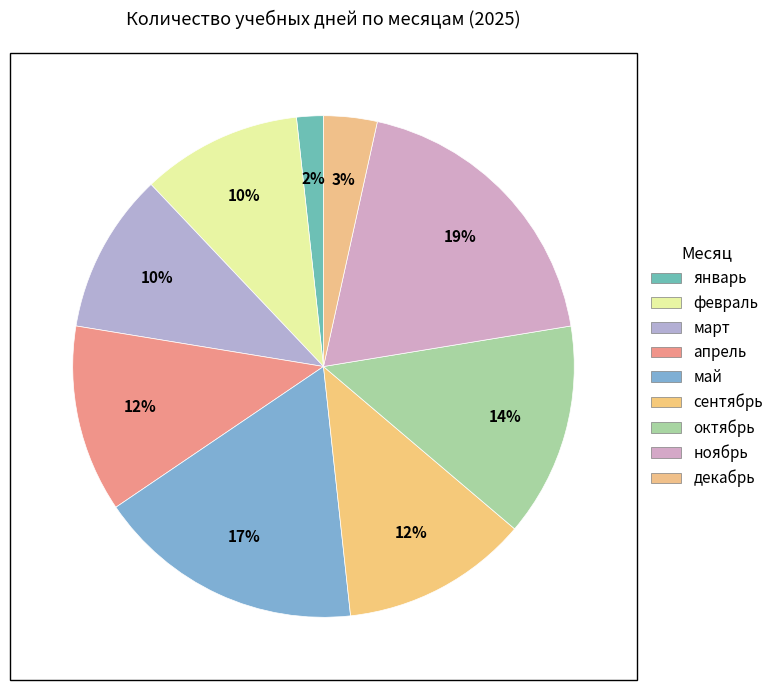

Which slice is the smallest?

январь